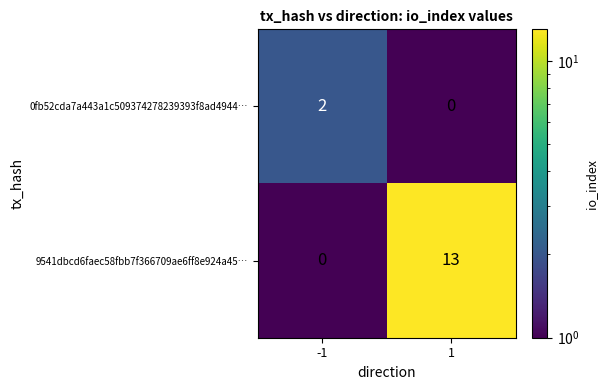

The 9541dbcd6faec58fbb7f366709ae6ff8e924a45 series shows 1 at direction. True or false?

False